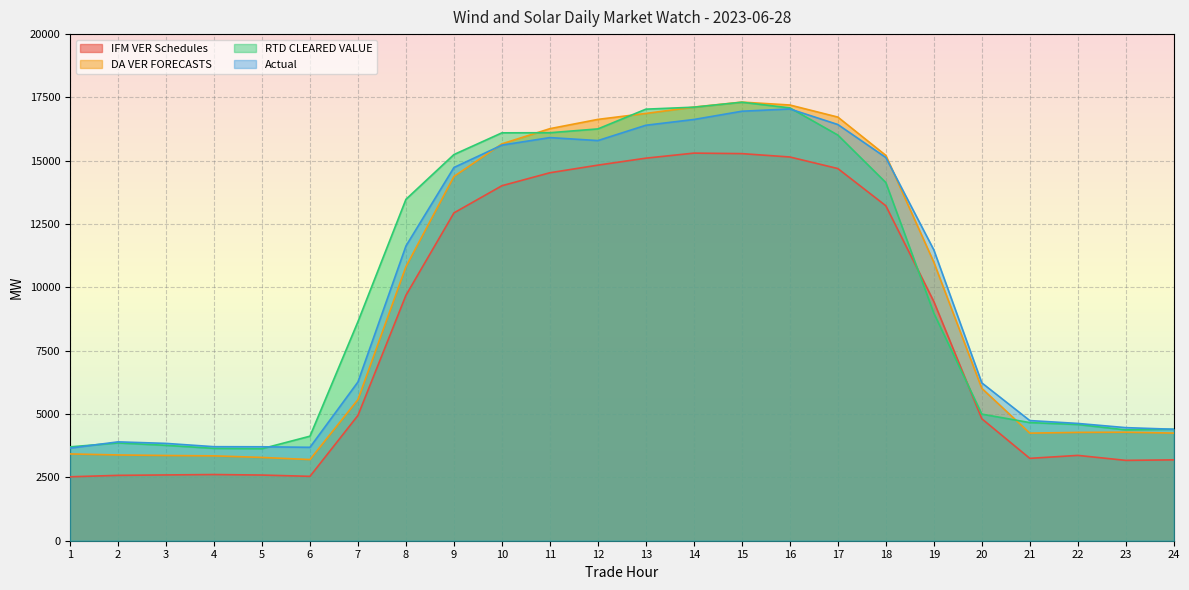

True or false: DA VER FORECASTS and IFM VER Schedules intersect in this chart.

False